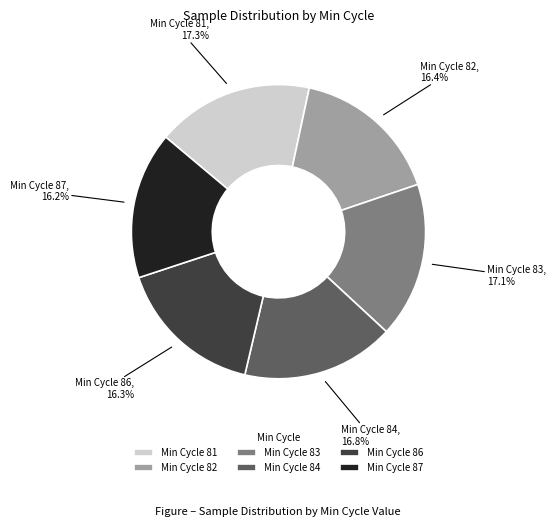

Is Min Cycle 87 the majority of the pie?

No